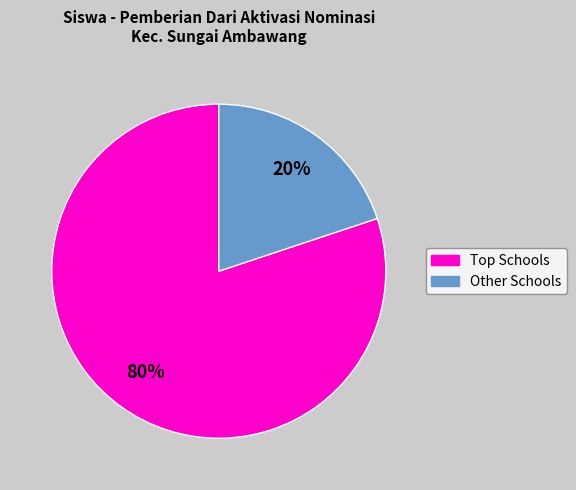

Count the number of slices in the pie.

2